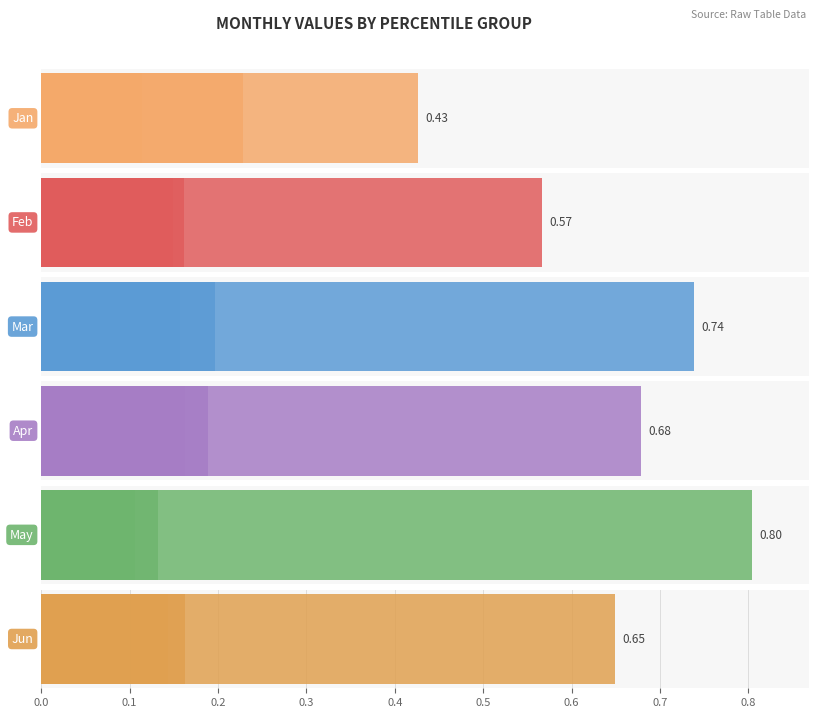

Rank the series by their maximum value, from lowest to highest.

Jan, Feb, Jun, Apr, Mar, May